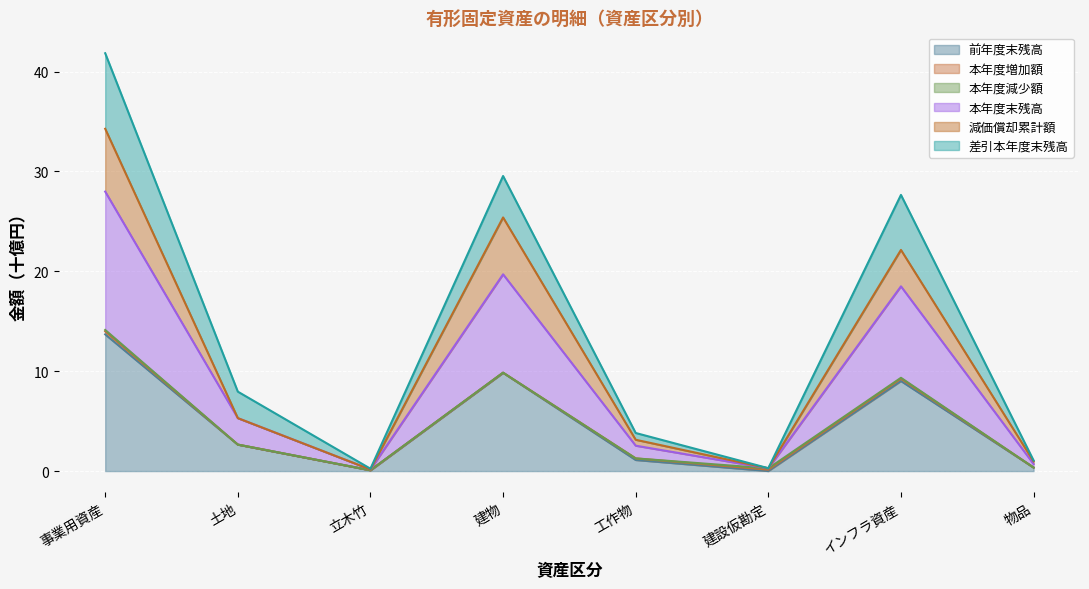

How many interior local valleys does the 本年度末残高 series have?

2